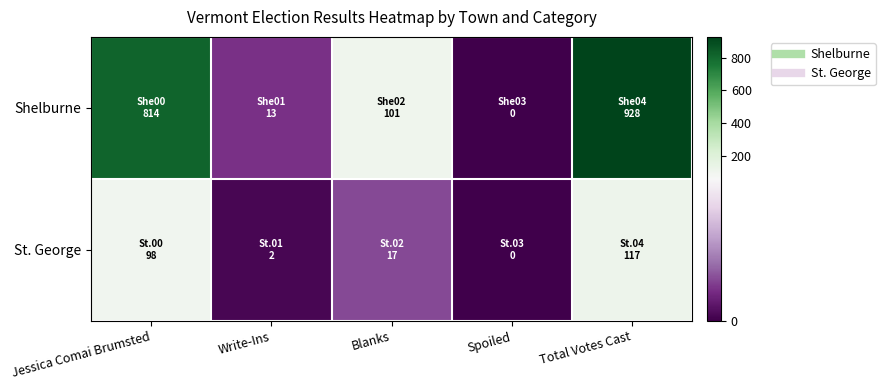

How many data points does each series have?

5